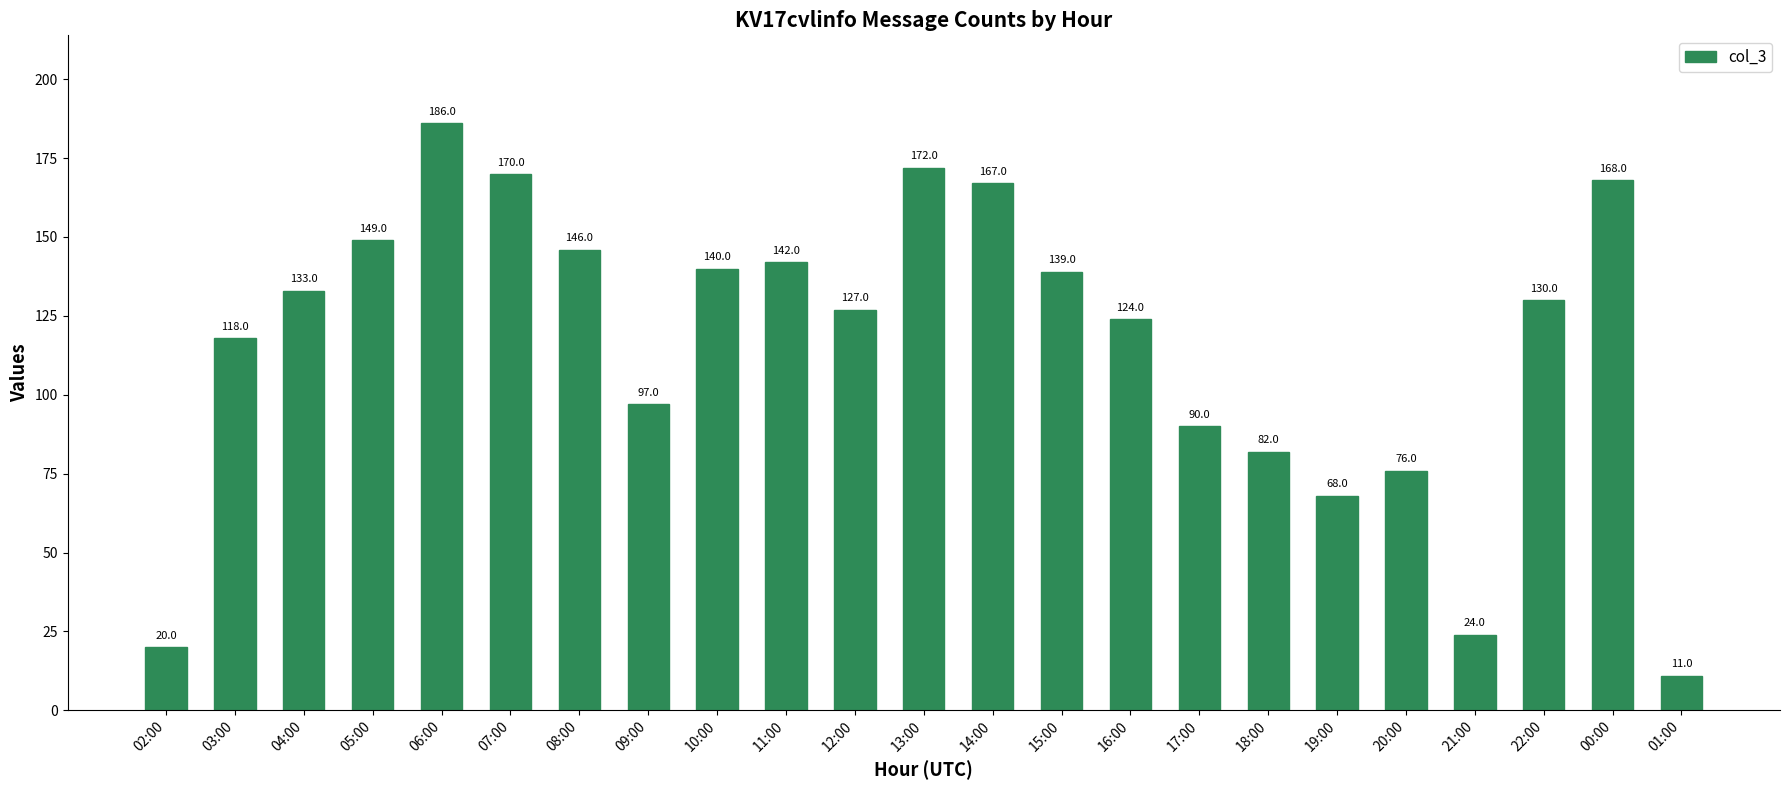

What is the change in value from 07:00 to 00:00?

-2